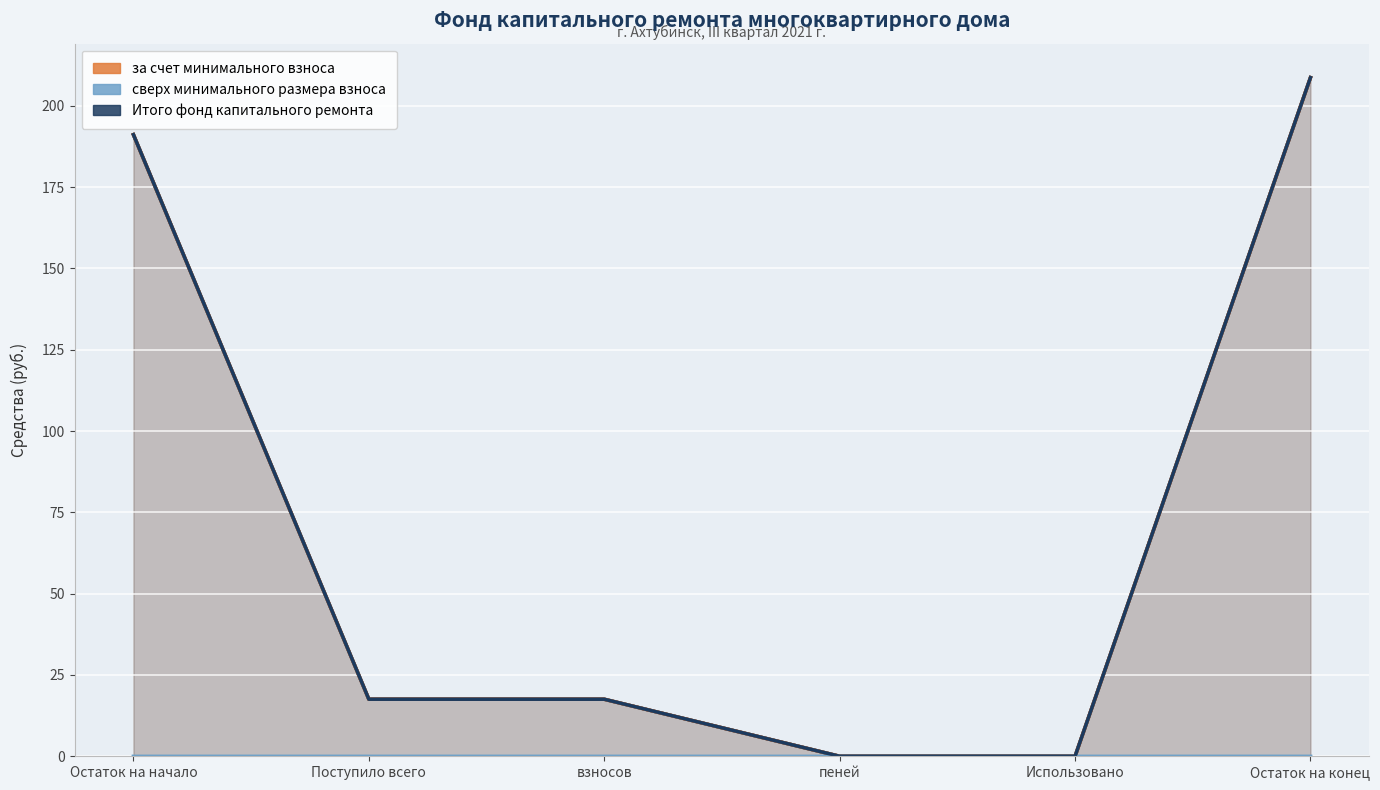

Reading left to right, what are all the values shown in this chart?

за счет минимального взноса: Остаток на начало=191.1	Поступило всего=17.5	взносов=17.5	пеней=0.0	Использовано=0.0	Остаток на конец=208.7
сверх минимального размера взноса: Остаток на начало=0.0	Поступило всего=0.0	взносов=0.0	пеней=0.0	Использовано=0.0	Остаток на конец=0.0
Итого фонд капитального ремонта: Остаток на начало=191.1	Поступило всего=17.5	взносов=17.5	пеней=0.0	Использовано=0.0	Остаток на конец=208.7